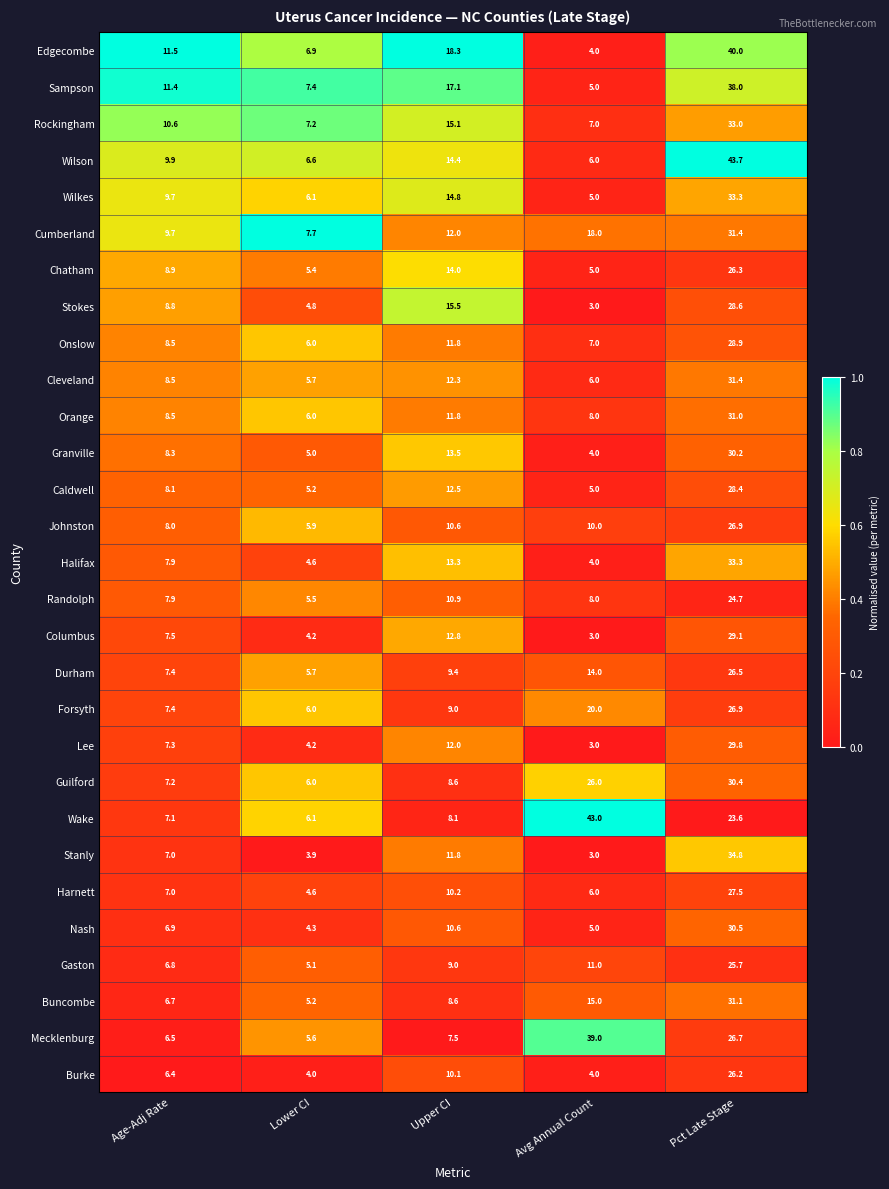

The value of Gaston at Age-Adj Rate is 11.7. True or false?

False